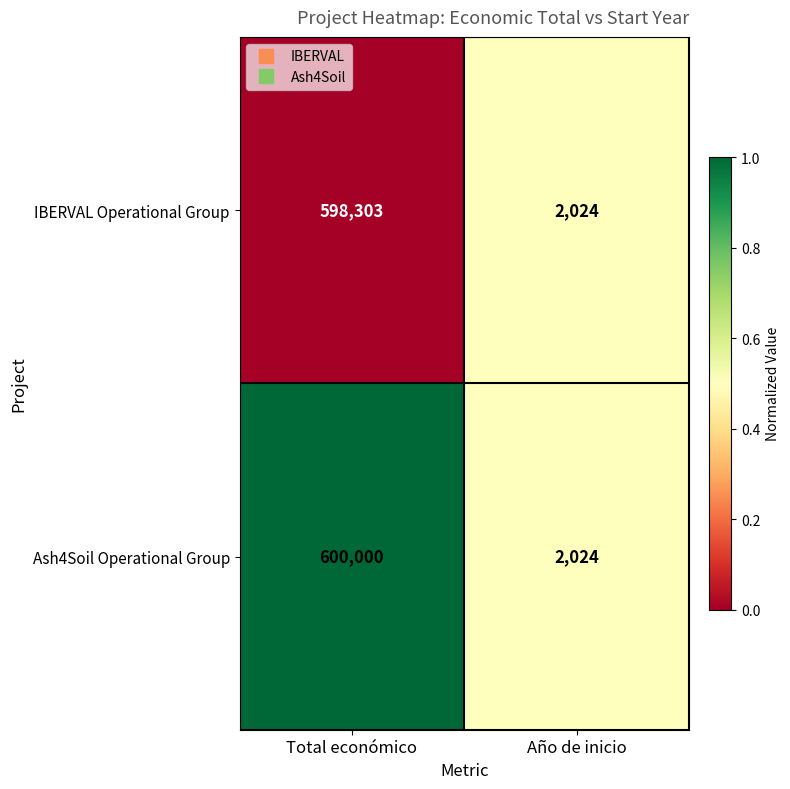

What is the maximum value shown in the chart?

600000